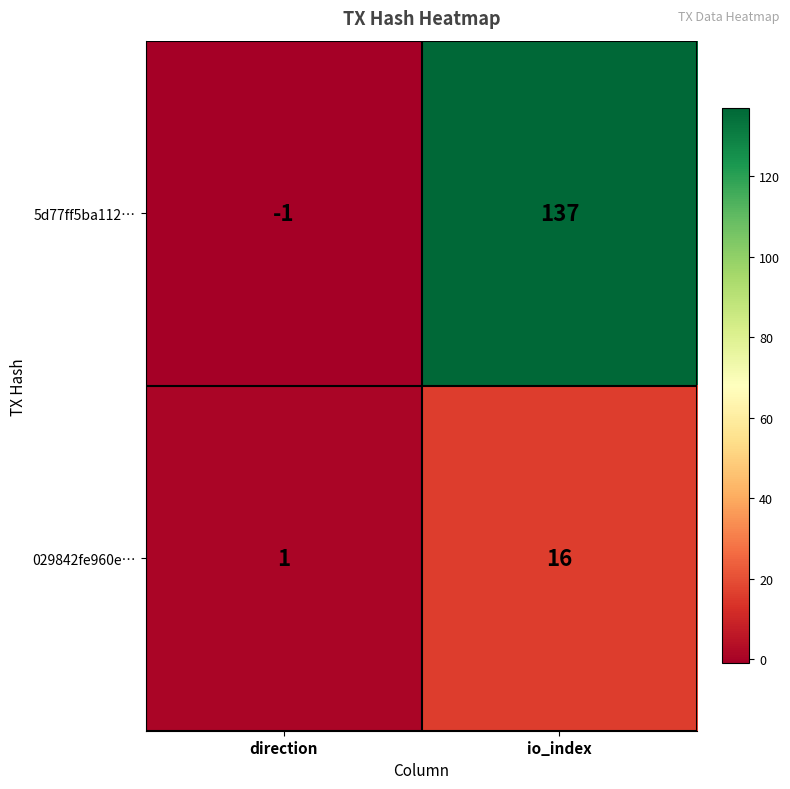

Rank the series by their maximum value, from highest to lowest.

5d77ff5ba112…, 029842fe960e…